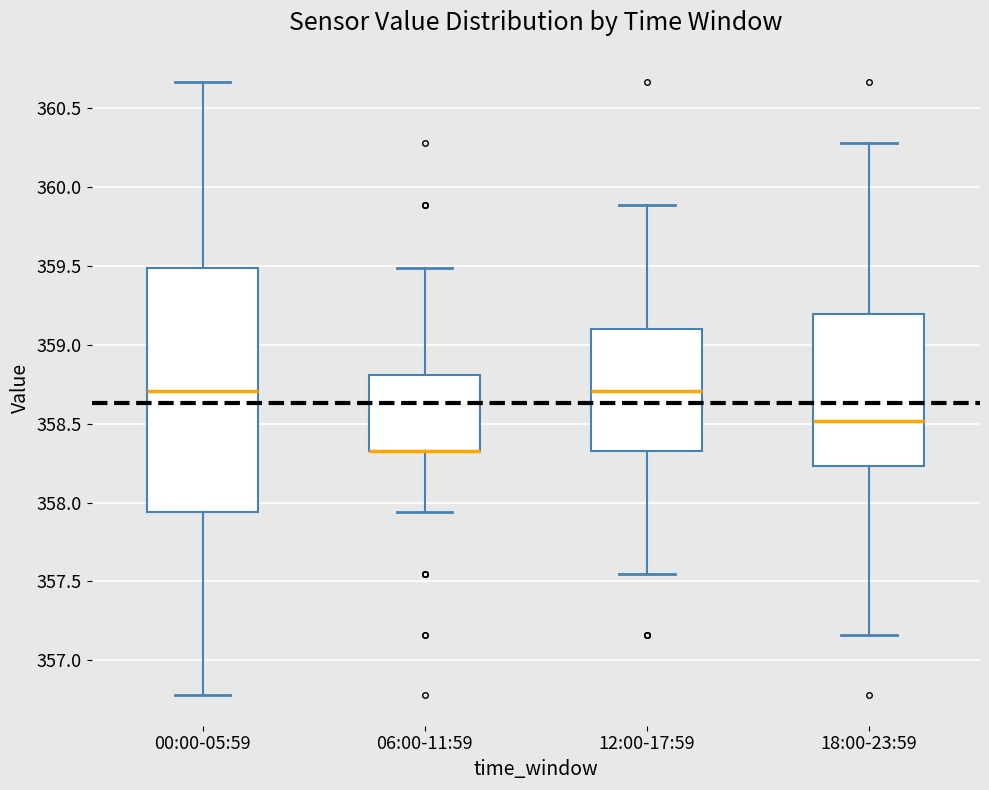

Where does the lower whisker of the box for 18:00-23:59 end on the y-axis? The values are not printed on the chart, so give them approximately, as read against the axis.

357.15